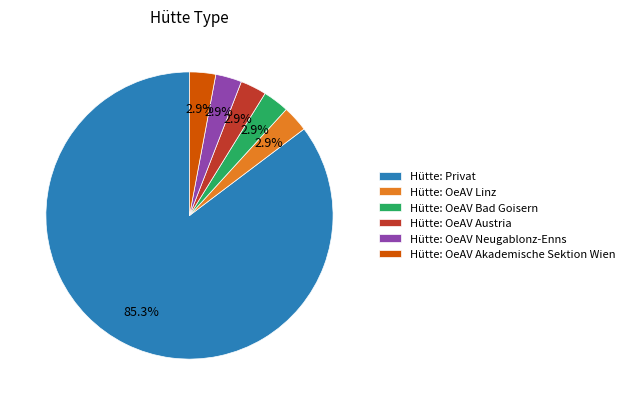

Count the number of slices in the pie.

6